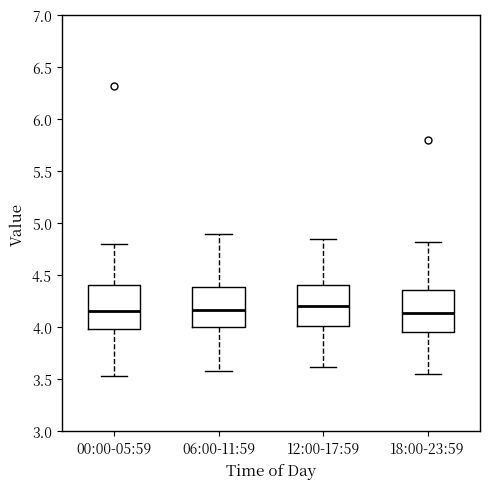

Reading left to right, read every box against the y-axis: the position of its median line, the range the box covers, and the ends of its whiskers. The values are not printed on the chart, so give them approximately, as read against the axis.

00:00-05:59: median 4.15, box 4.00 to 4.40, whiskers 3.55 to 4.80
06:00-11:59: median 4.15, box 4.00 to 4.40, whiskers 3.60 to 4.90
12:00-17:59: median 4.20, box 4.00 to 4.40, whiskers 3.60 to 4.85
18:00-23:59: median 4.15, box 3.95 to 4.35, whiskers 3.55 to 4.80